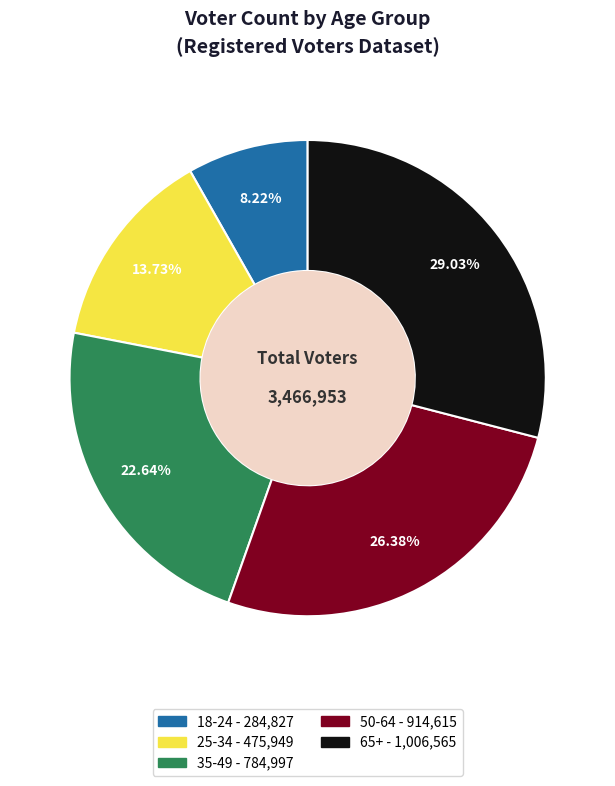

To the nearest percent, what percentage of the pie is 50-64?

26%